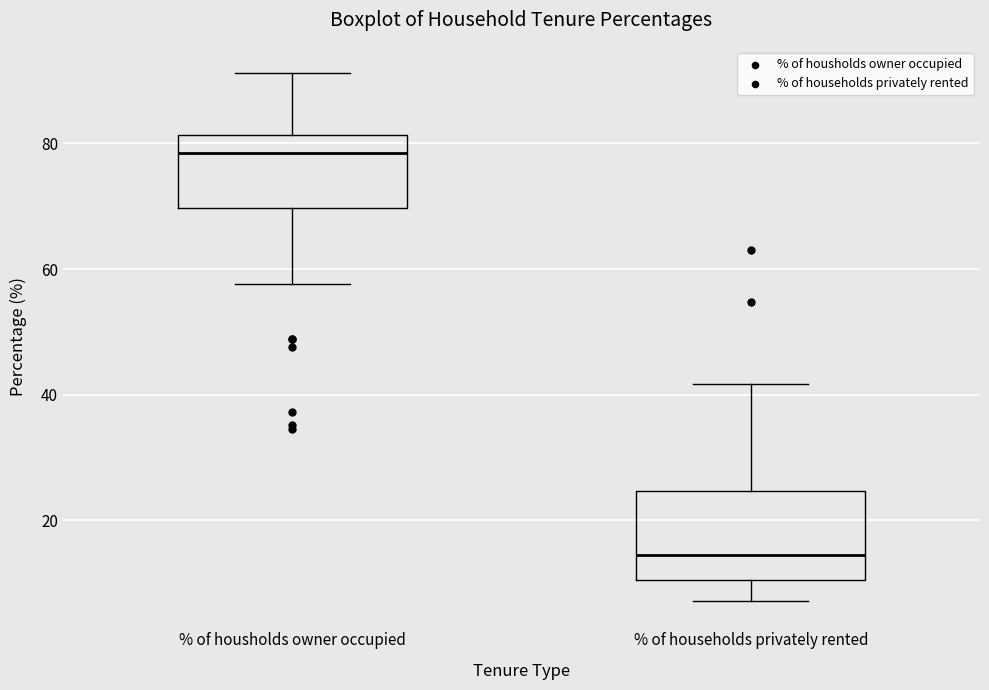

Comparing the boxes themselves (not the whiskers), which one is the tallest?

% of households privately rented